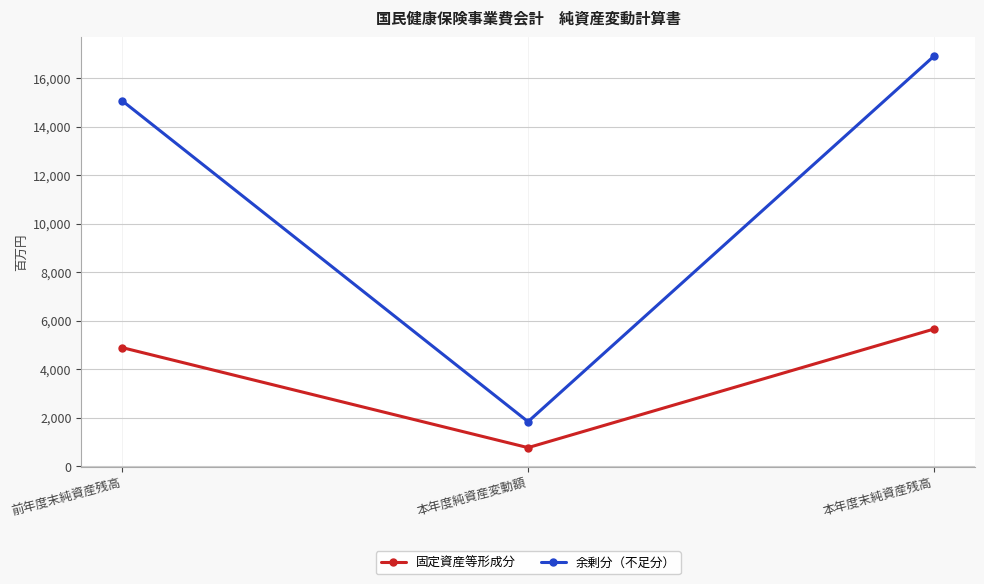

How many 余剰分（不足分） values are between 1836 and 16904?

3